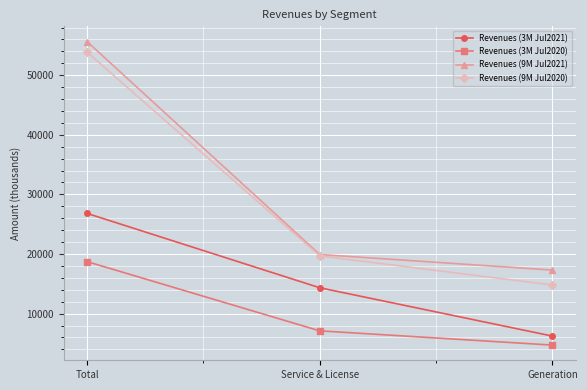

How many categories are shown in the chart?

3